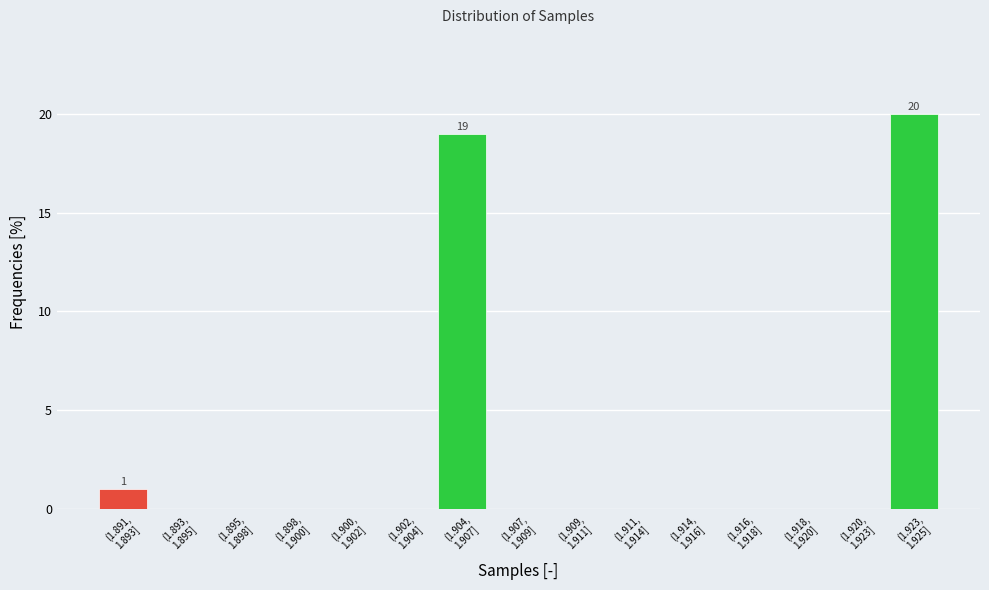

What is the greatest value displayed?

20